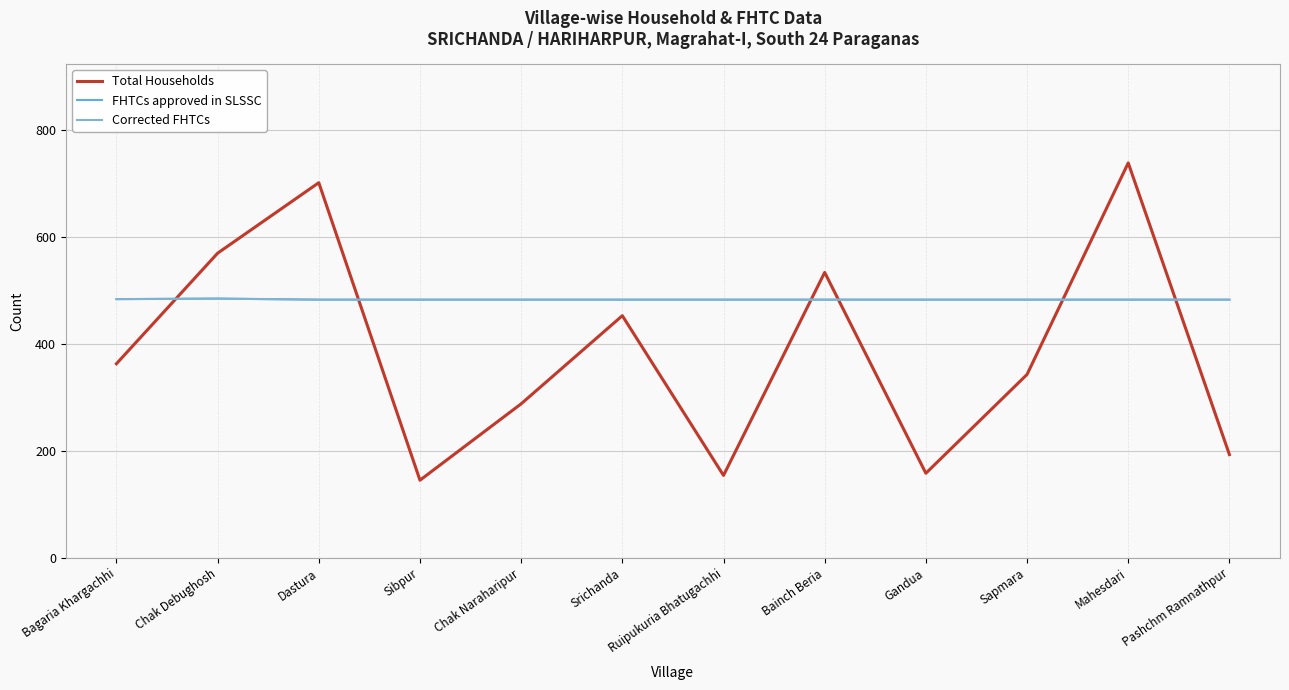

How many FHTCs approved in SLSSC values are between 483 and 484?

11